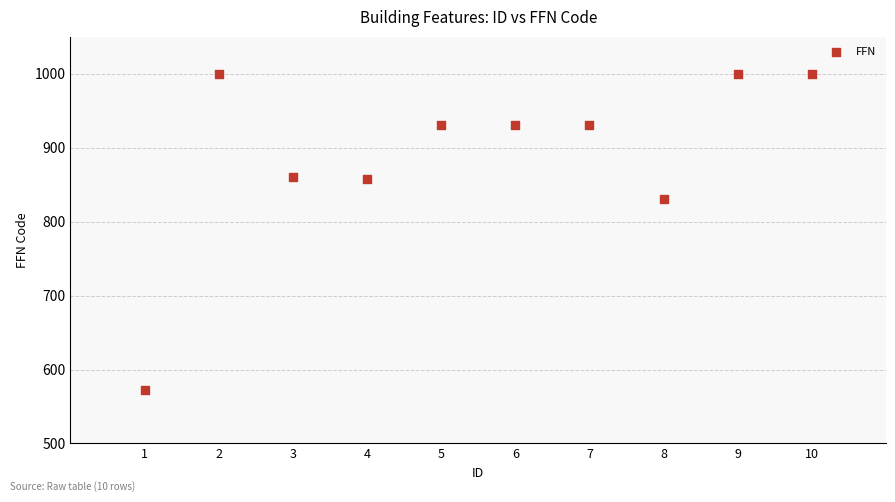

What Y value in the scatter plot is closest to 785?

831